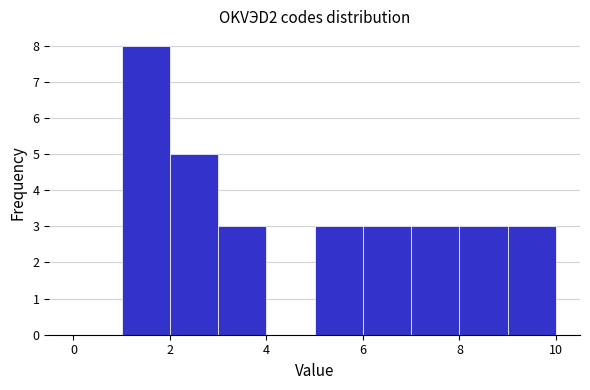

How tall is the bar that spans 3 to 4 on the x-axis? The values are not printed on the chart, so give them approximately, as read against the axis.

3